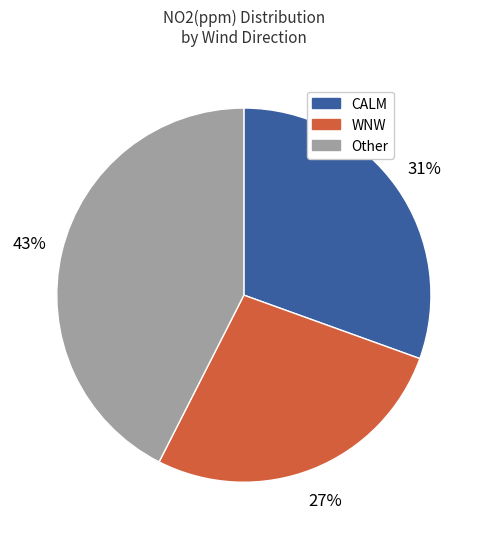

Count the number of slices in the pie.

3